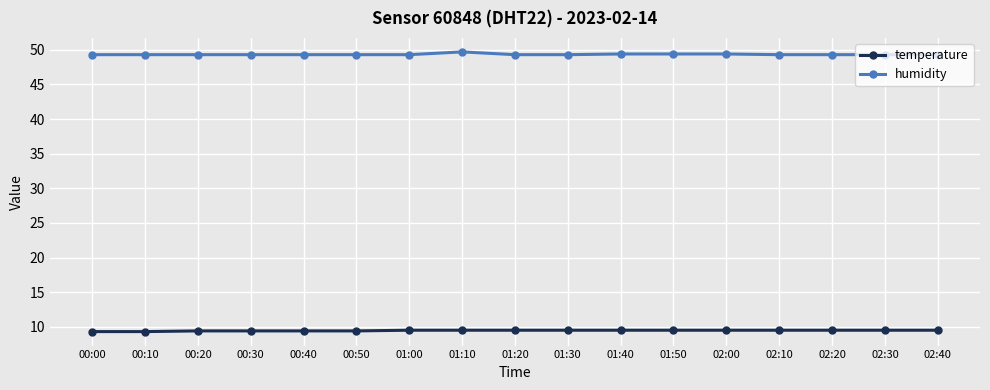

What is the label of the 8th point from the left?

01:10